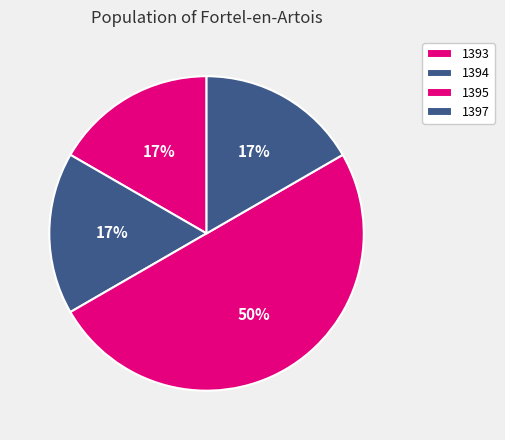

To the nearest percent, what portion does 1395 represent?

50%